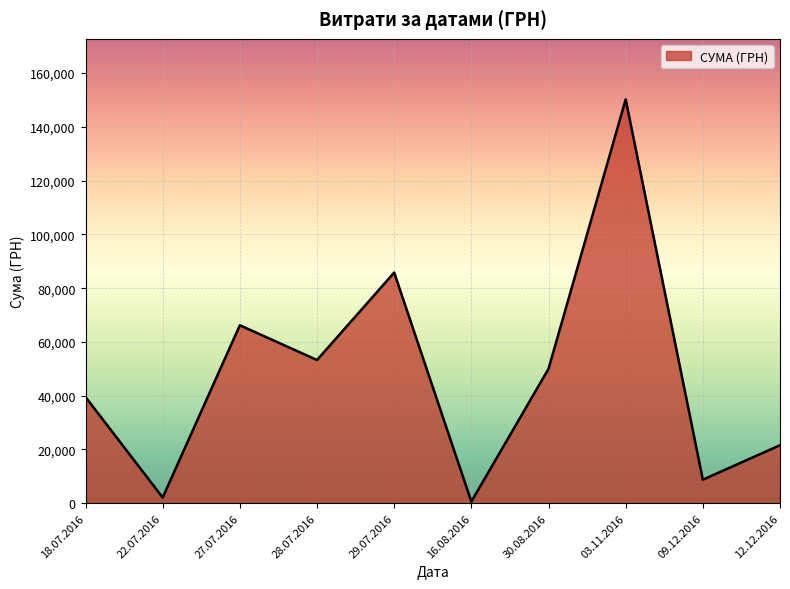

What is the average value?

47806.6